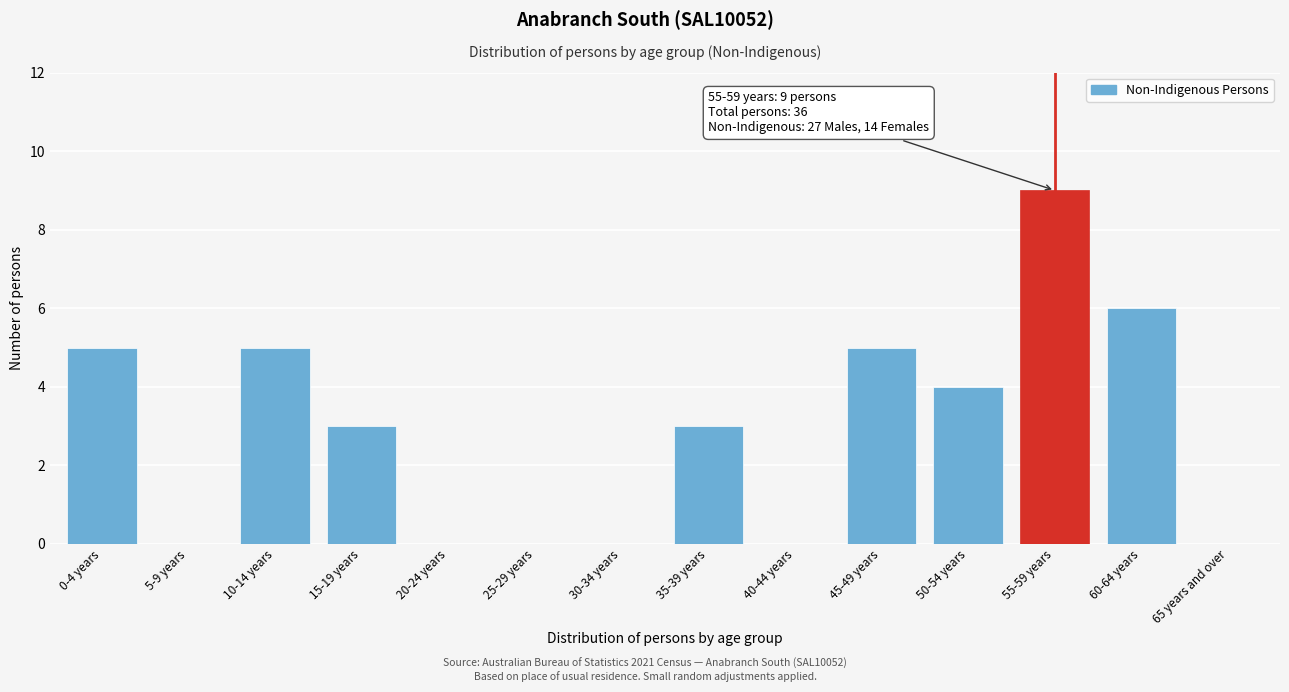

Reading right to left, extract all data points from this chart.

65 years and over=0	60-64 years=6	55-59 years=9	50-54 years=4	45-49 years=5	40-44 years=0	35-39 years=3	30-34 years=0	25-29 years=0	20-24 years=0	15-19 years=3	10-14 years=5	5-9 years=0	0-4 years=5